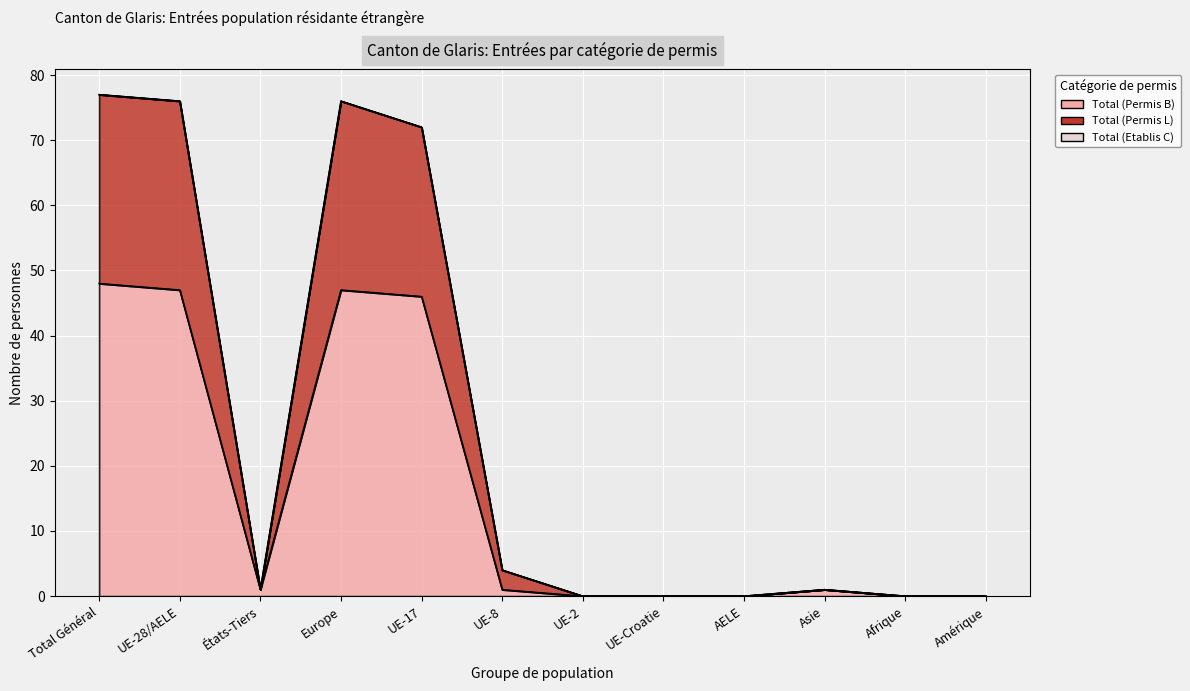

List the labels in order of Total (Permis B) value, largest first.

Total Général, UE-28/AELE, Europe, UE-17, États-Tiers, UE-8, Asie, UE-2, UE-Croatie, AELE, Afrique, Amérique